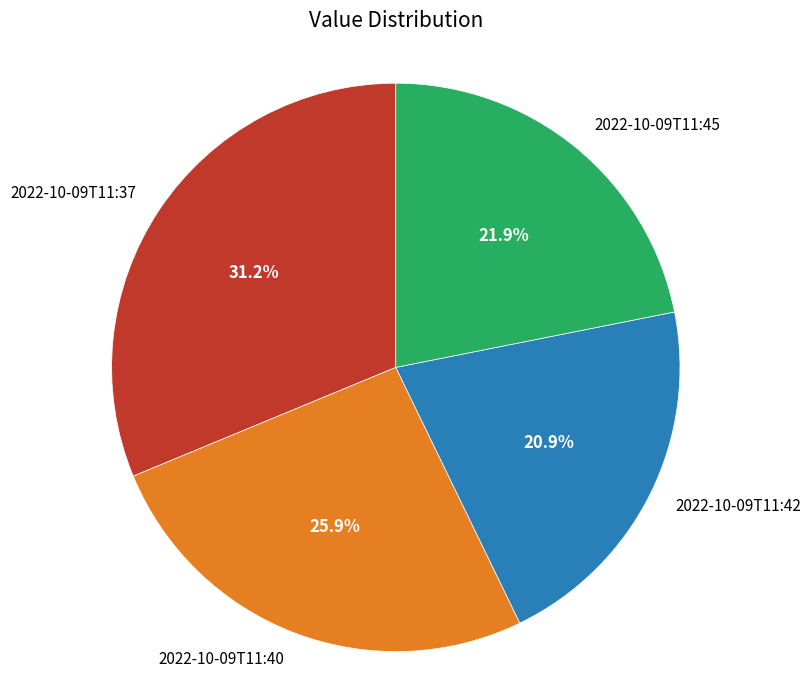

Is it true that 2022-10-09T11:45 is 22% of the pie?

True